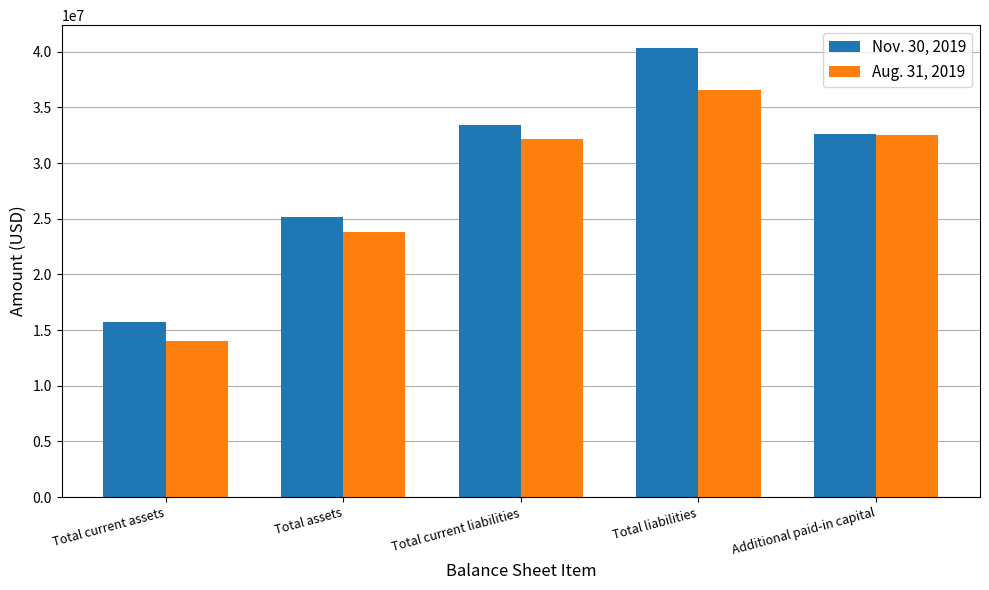

What is the highest value of the Nov. 30, 2019 series?

40379000